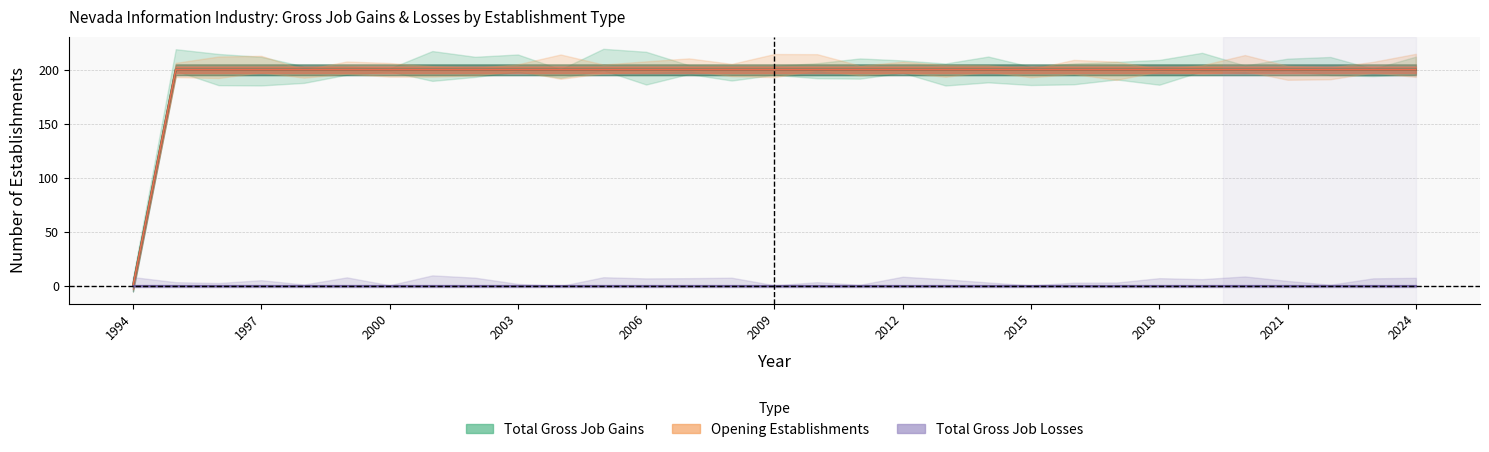

What is the value of the Total Gross Job Gains point at the 22nd from the left?

200